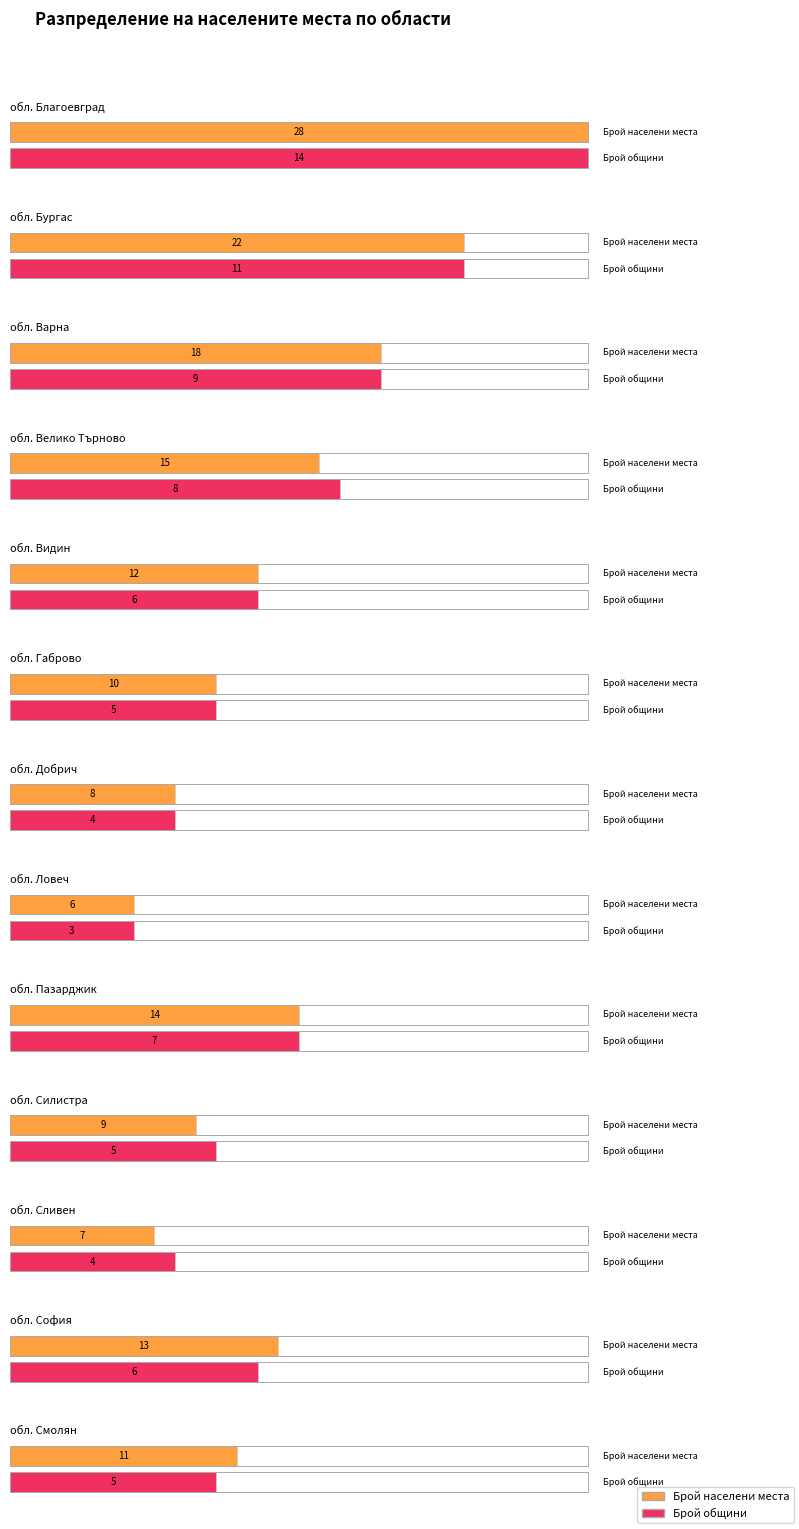

List the labels in order of Брой населени места value, smallest first.

обл. Ловеч, обл. Сливен, обл. Добрич, обл. Силистра, обл. Габрово, обл. Смолян, обл. Видин, обл. София, обл. Пазарджик, обл. Велико Търново, обл. Варна, обл. Бургас, обл. Благоевград